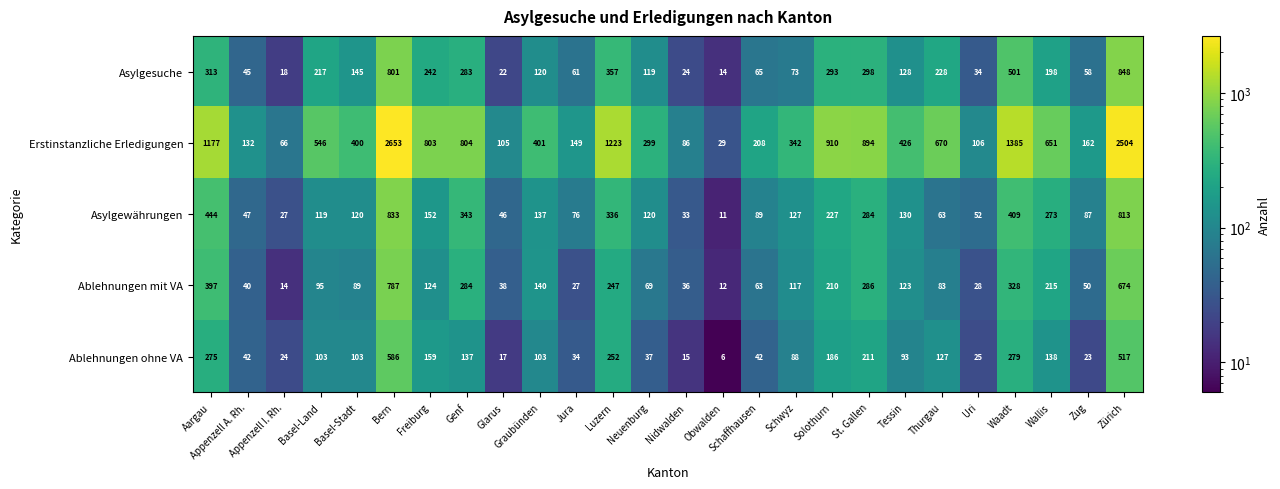

What is the difference between the Ablehnungen mit VA values at Zug and Appenzell I. Rh.?

36